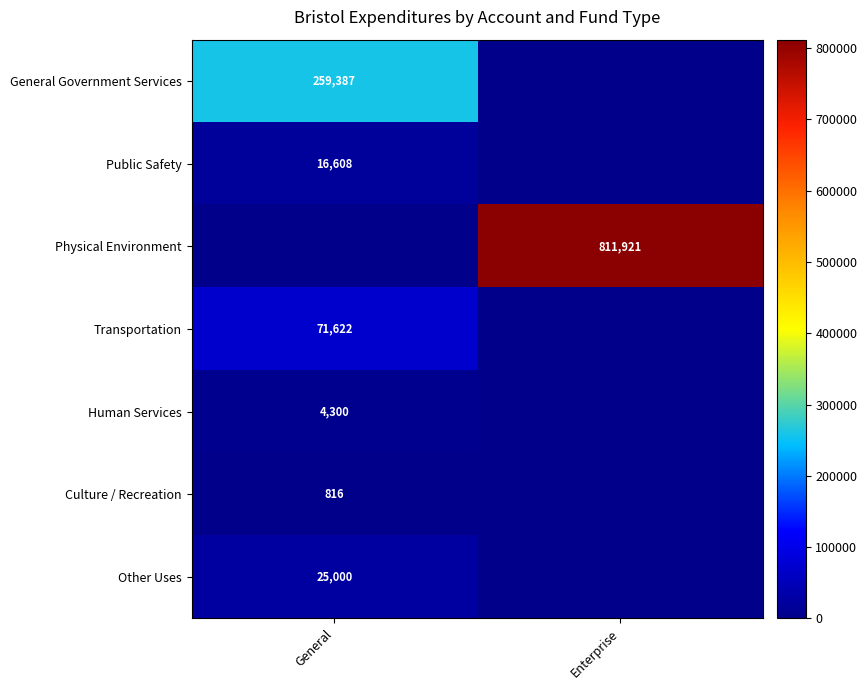

The value of General Government Services at General is 353105. True or false?

False